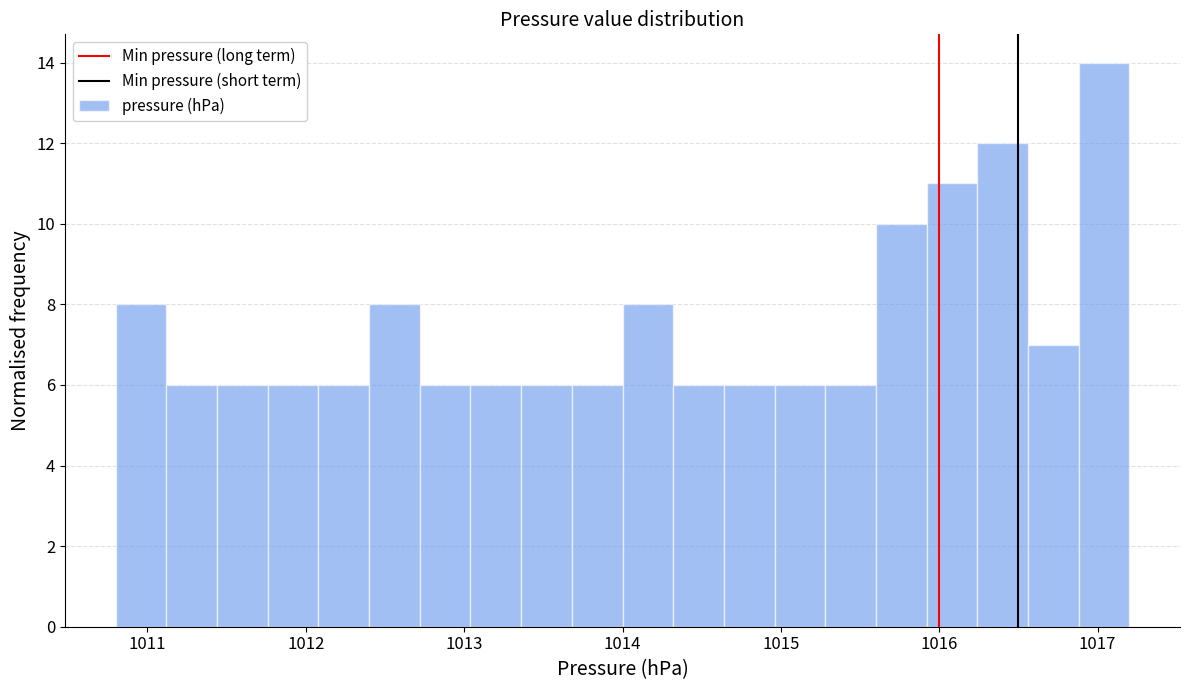

Read against the x-axis, roughly where is the centre of the tallest bar?

1017.0